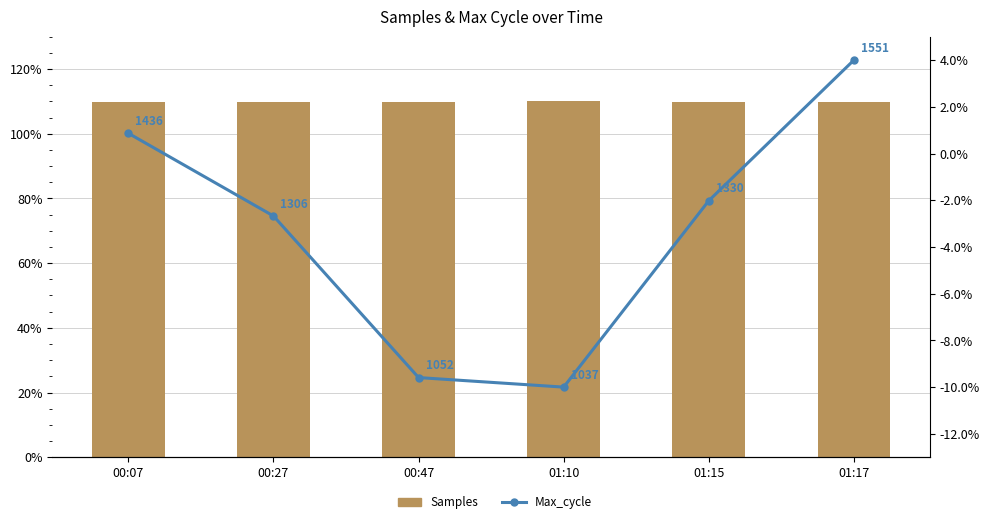

Reading left to right, extract all data points from this chart.

Samples: 109.7	109.7	109.9	110.0	110.0	109.9
Max_cycle: 0.9	-2.7	-9.6	-10.0	-2.0	4.0